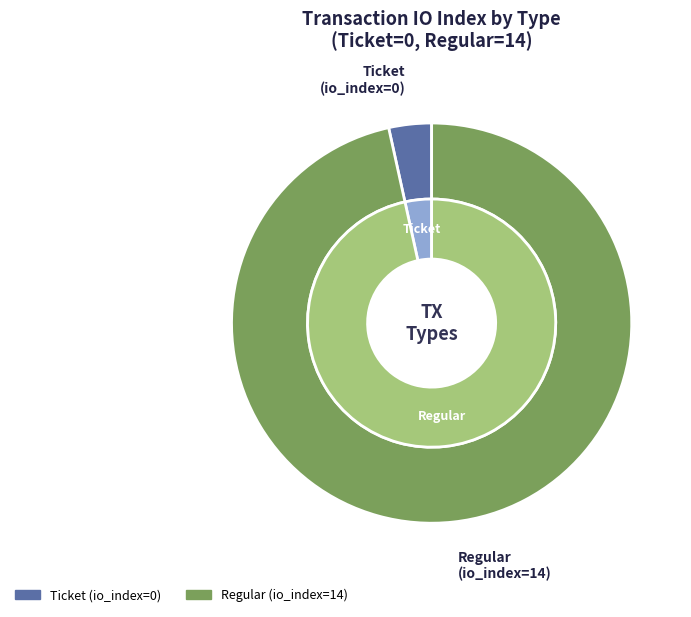

What is the smallest slice in the pie chart?

Ticket (index 0)